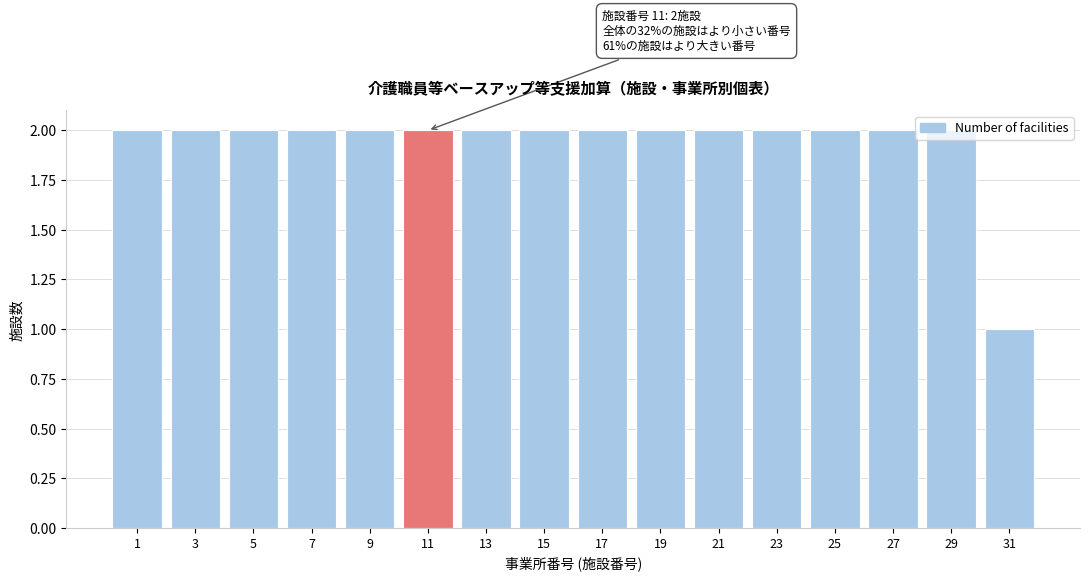

What is the value of the 5th bar from the left?

2